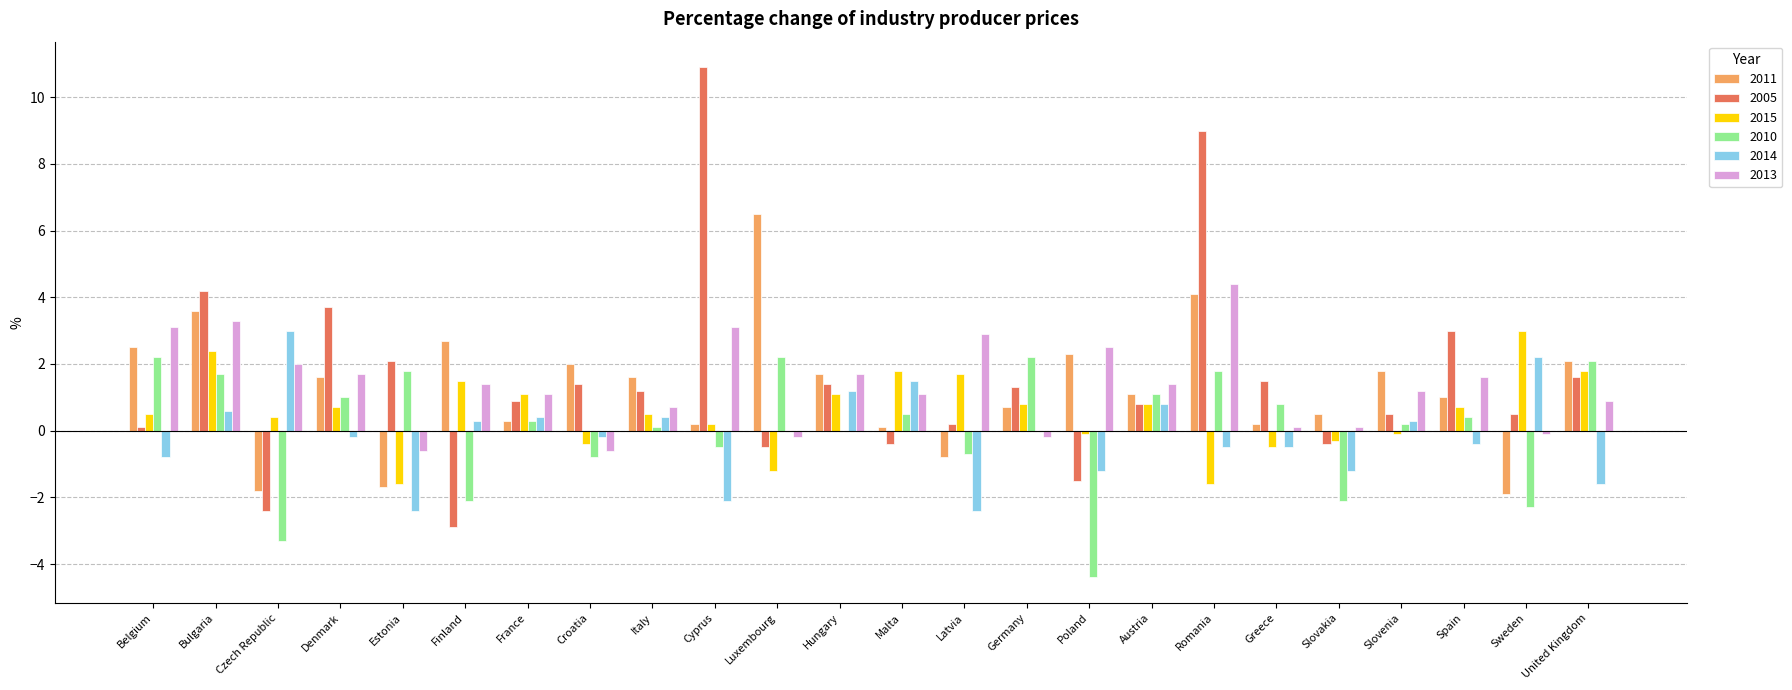

Count the number of categories in the chart.

24